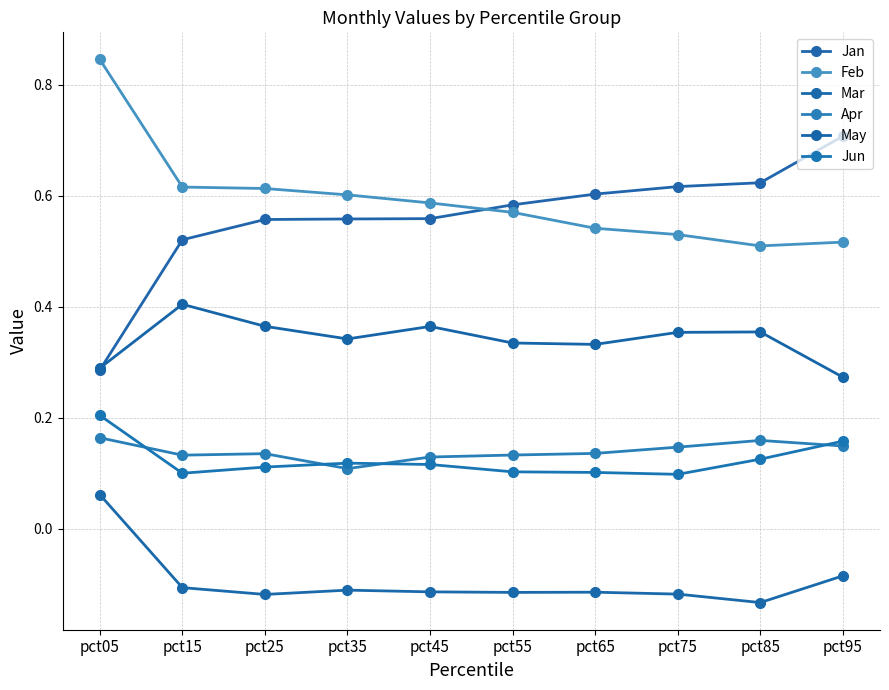

Where is May nearest to the value 0?

pct95